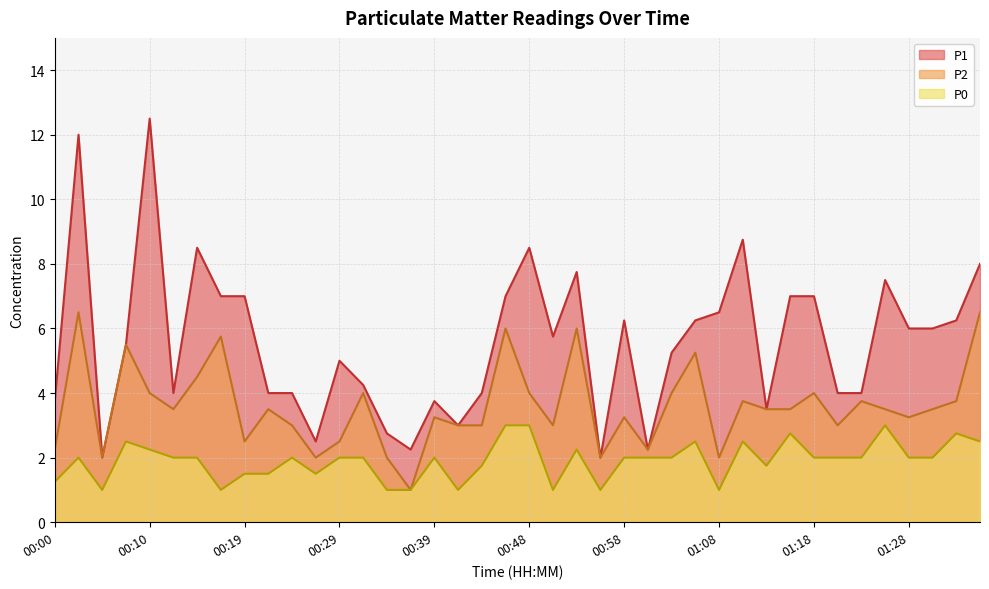

True or false: P1 has a value of 1.3 at 00:41.

False